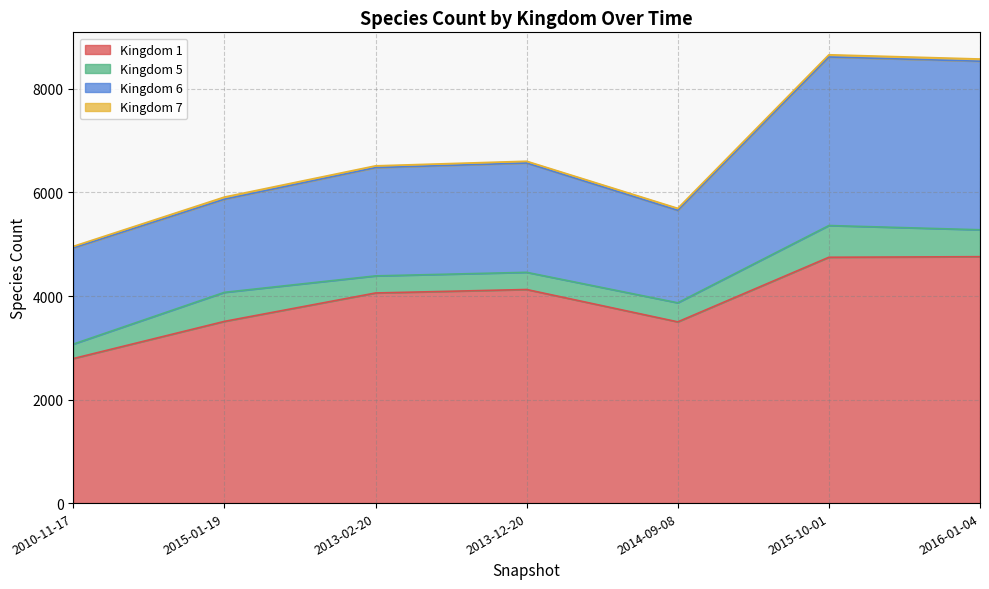

What position from the right is 2015-10-01?

2